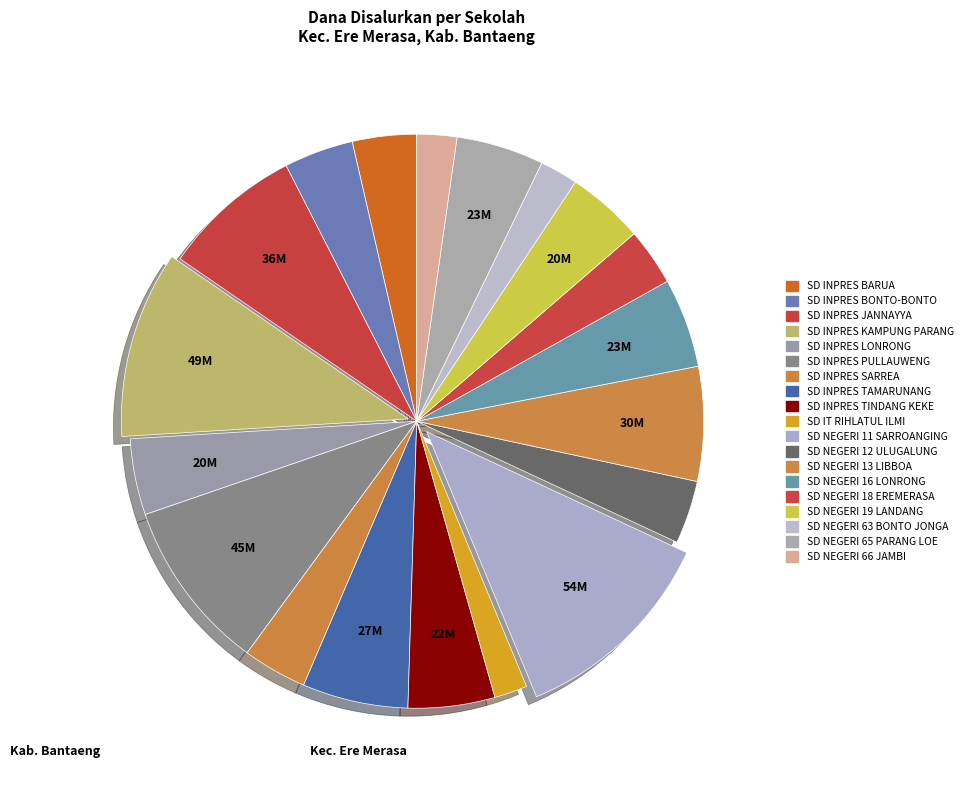

How many slices are in this pie chart?

19